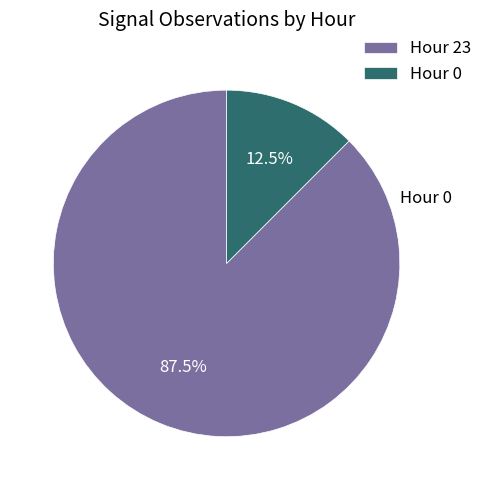

Which has a higher value, Hour 23 or Hour 0?

Hour 23